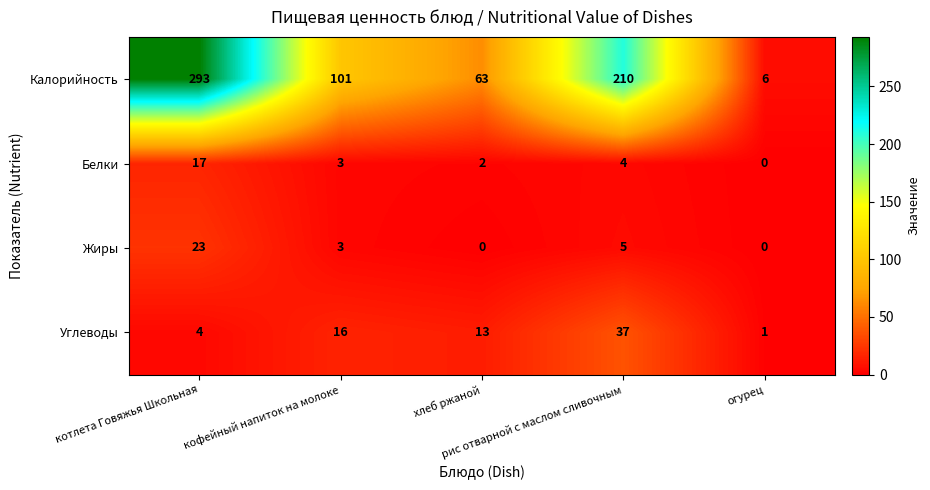

Which series has the largest total across all categories?

Калорийность